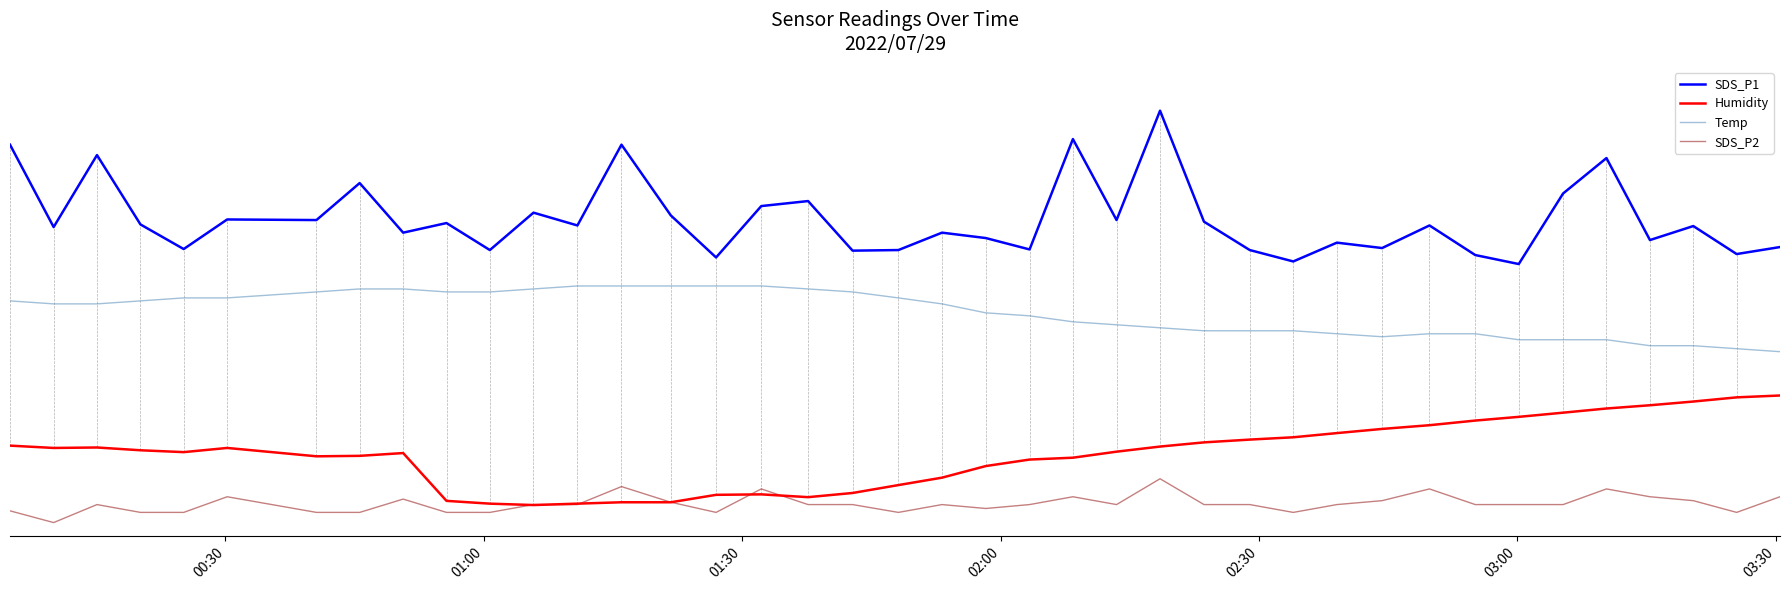

True or false: SDS_P1 and SDS_P2 cross at least once.

False